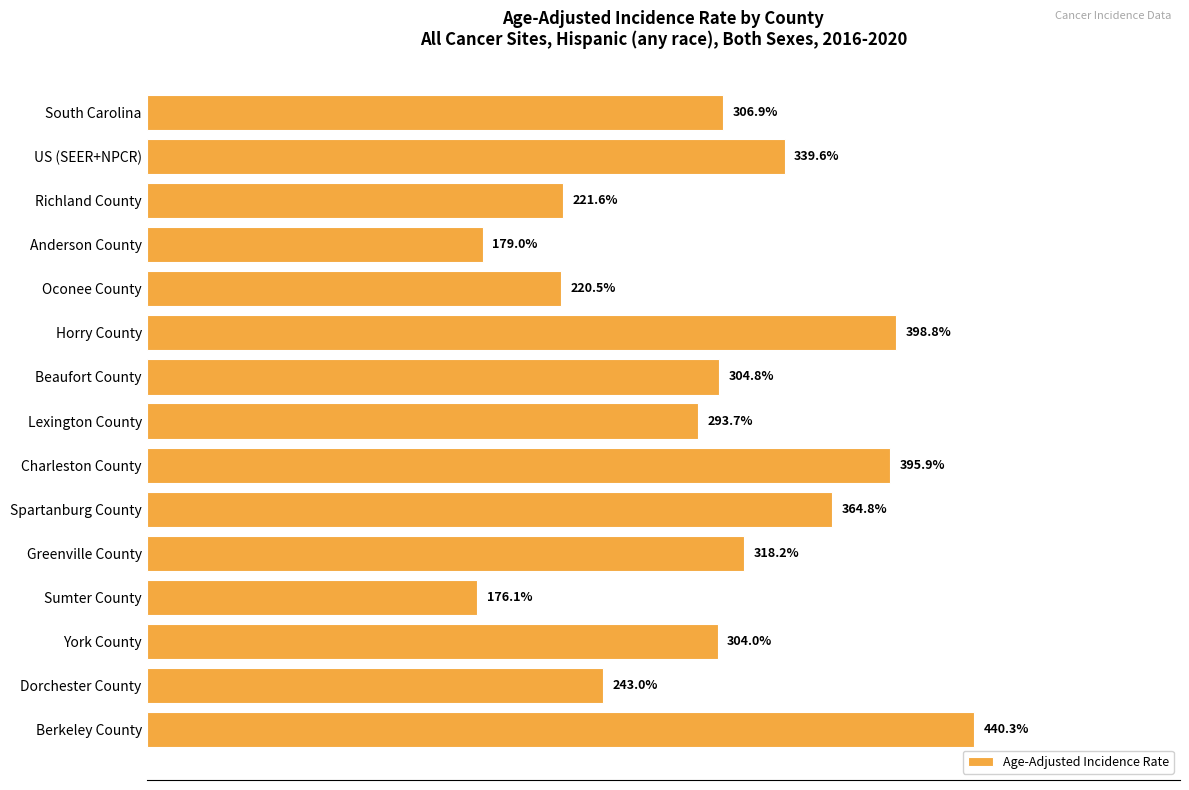

Between Berkeley County and South Carolina, which is larger?

Berkeley County